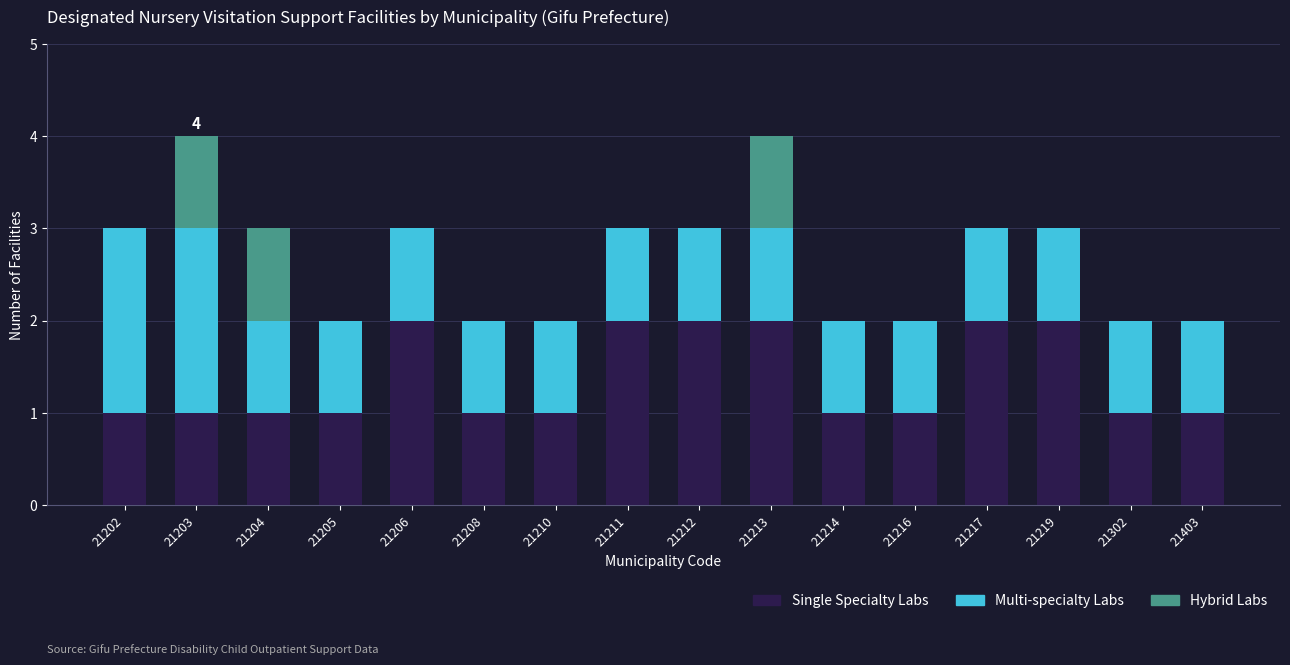

True or false: Single Specialty Labs has a value of 2 at 21216.

False